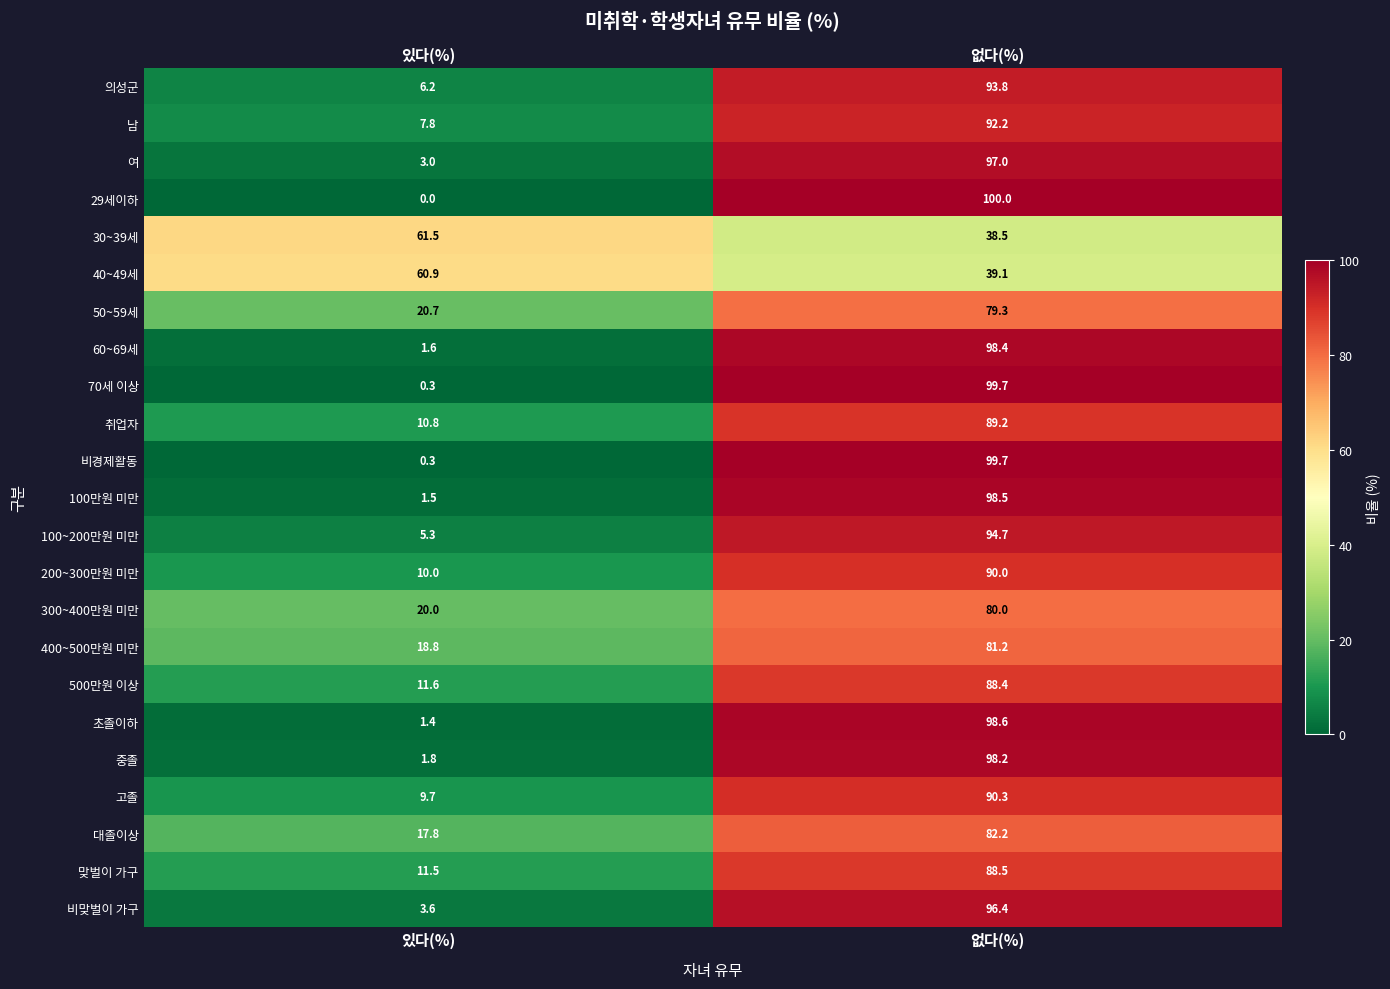

The value of 50~59세 at 없다(%) is 79.3. True or false?

True